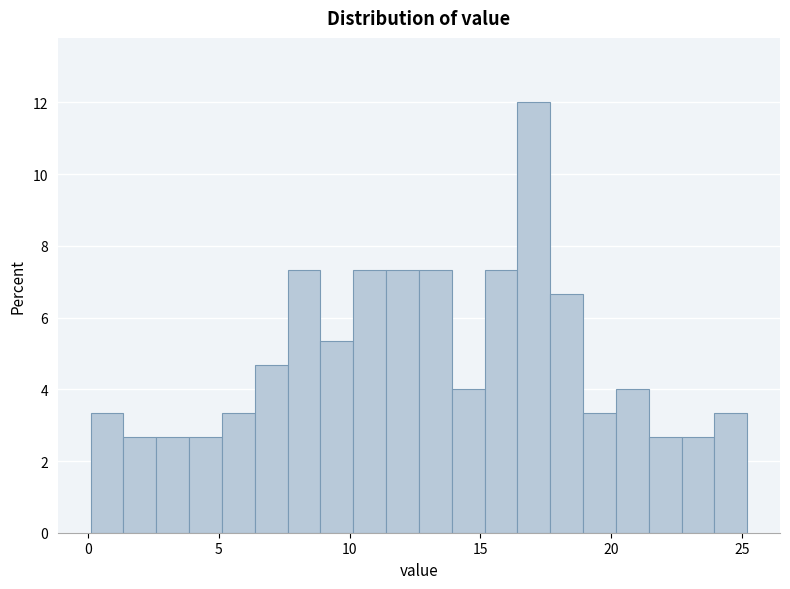

Around what value on the x-axis is the tallest bar? Give the approximate position of its centre, as read against the axis.

17.0